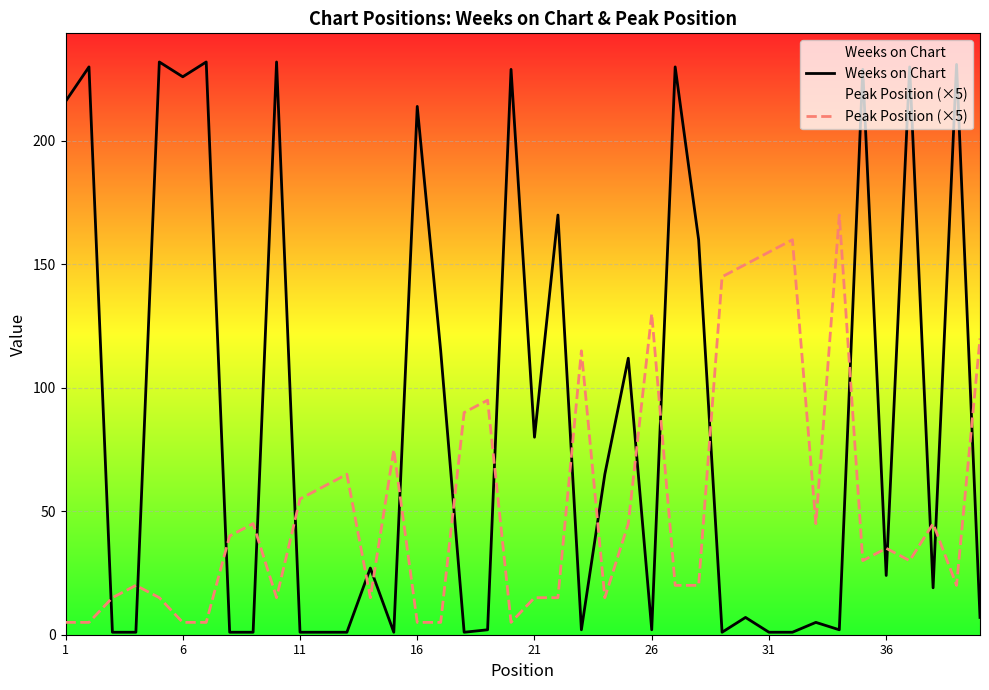

What is the difference between the maximum and second lowest values in the Weeks on Chart series?

231